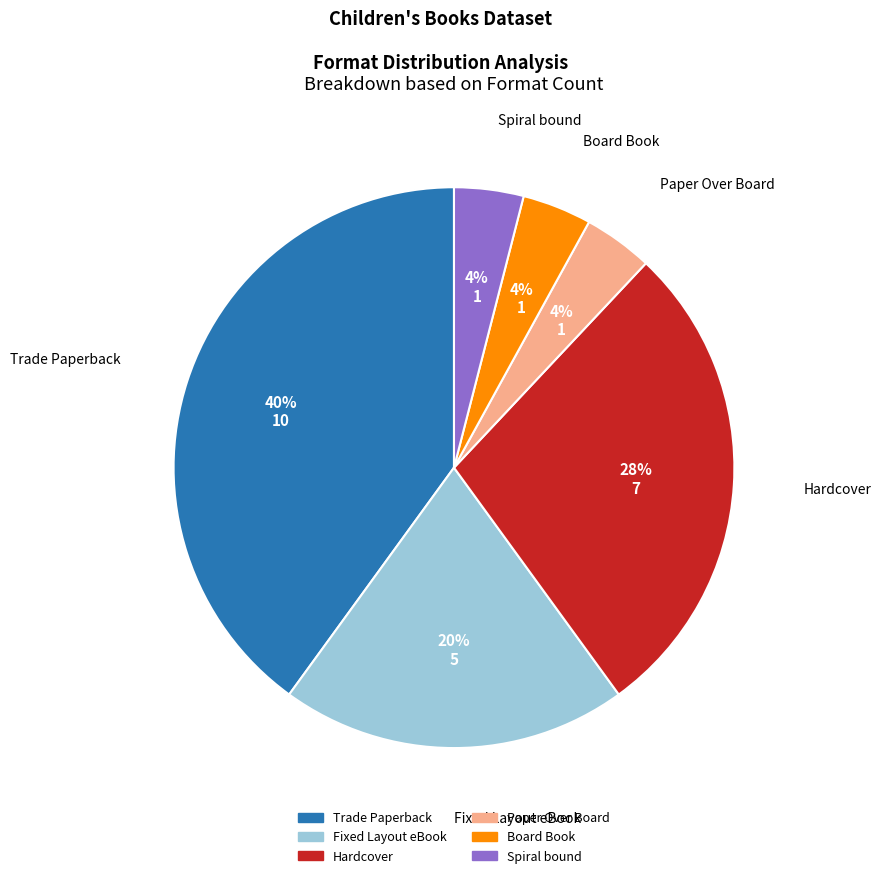

To the nearest percent, what portion does Hardcover represent?

28%